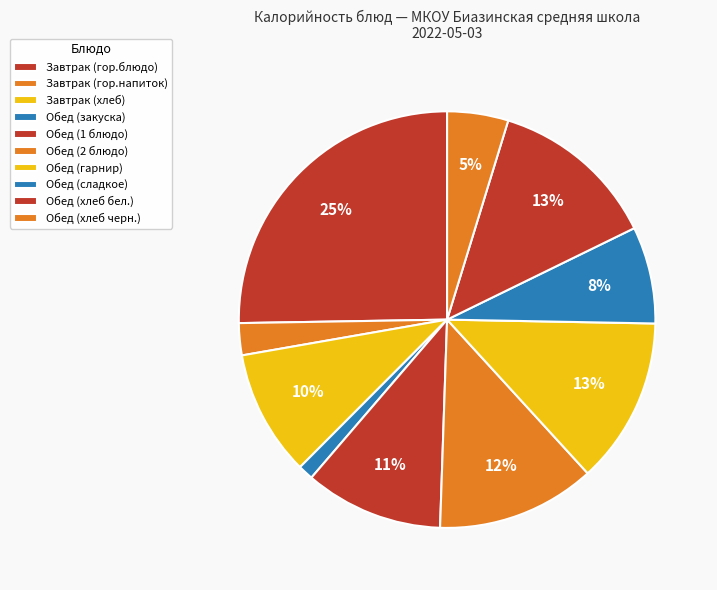

Approximately how many times larger is the value at Обед (закуска) compared to Обед (хлеб бел.)?

0.1